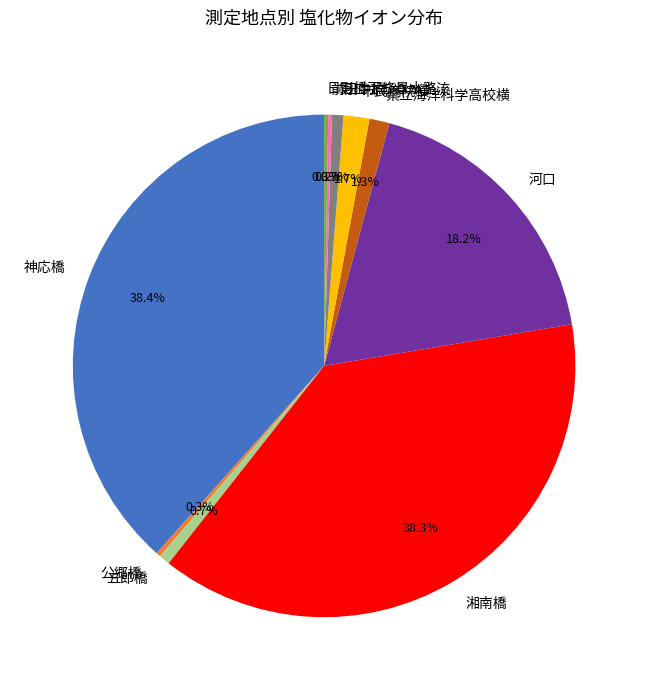

Which has a higher value, 河口 or 五郎橋?

河口